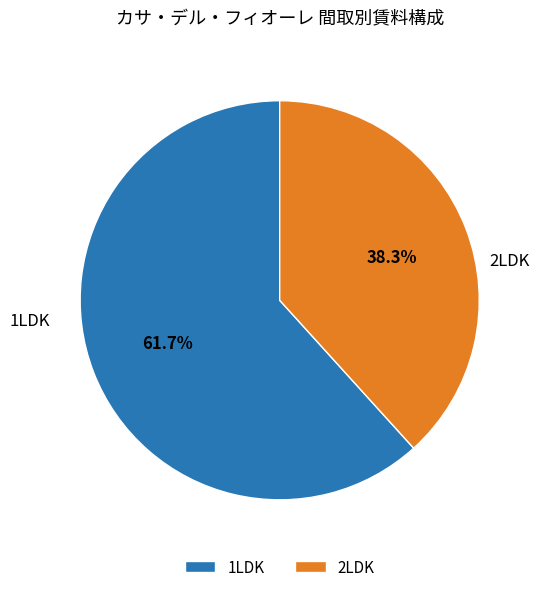

How many slices are in this pie chart?

2